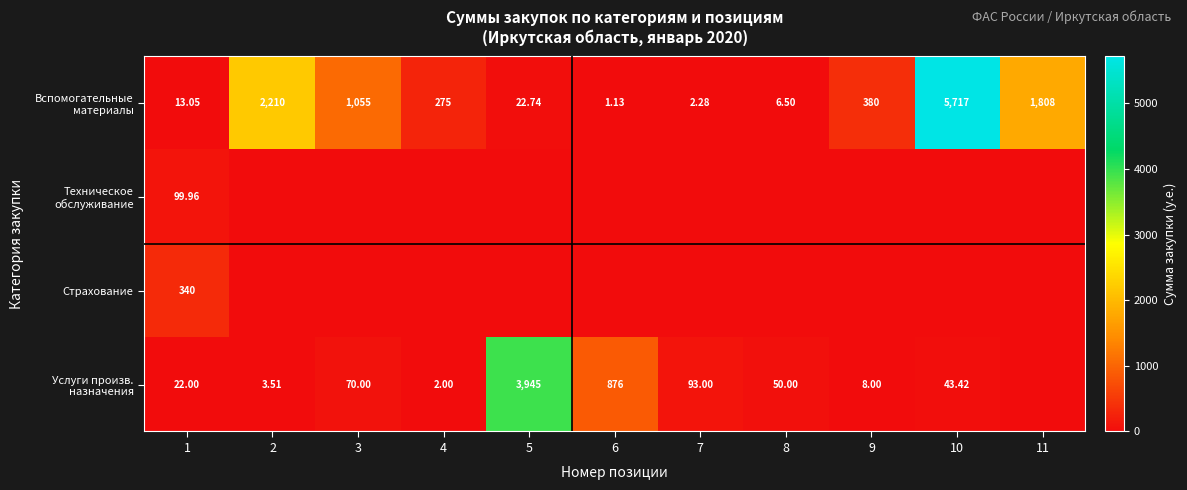

The Техническое обслуживание series shows 0.0 at 11. True or false?

True